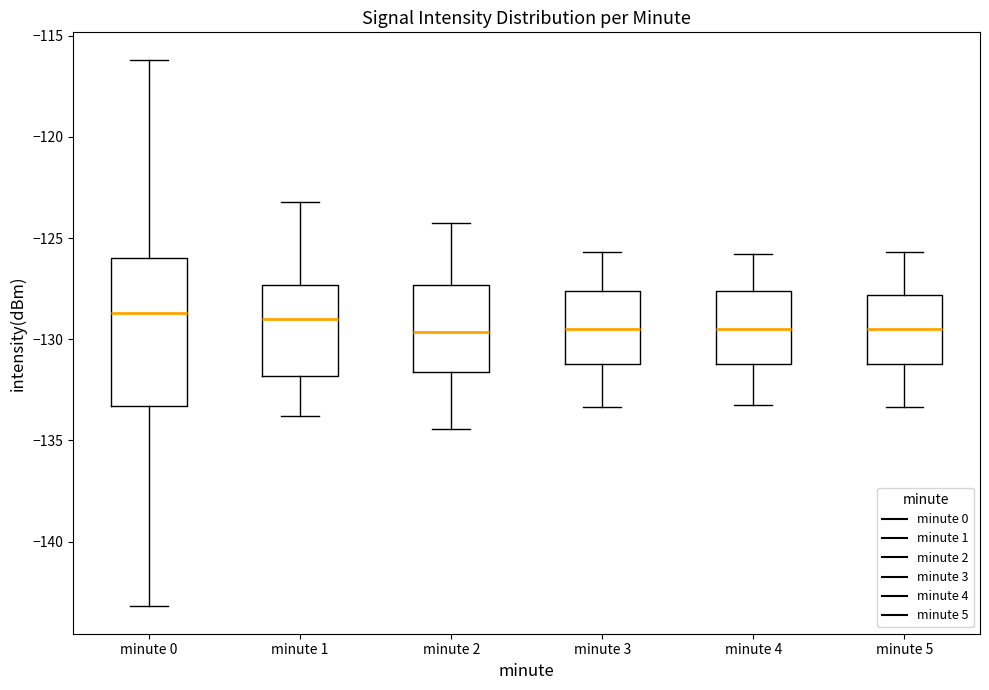

Reading left to right, read every box against the y-axis: the position of its median line, the range the box covers, and the ends of its whiskers. The values are not printed on the chart, so give them approximately, as read against the axis.

minute 0: median -128.5, box -133.5 to -126.0, whiskers -143.0 to -116.0
minute 1: median -129.0, box -132.0 to -127.5, whiskers -134.0 to -123.0
minute 2: median -129.5, box -131.5 to -127.5, whiskers -134.5 to -124.0
minute 3: median -129.5, box -131.0 to -127.5, whiskers -133.5 to -125.5
minute 4: median -129.5, box -131.0 to -127.5, whiskers -133.0 to -126.0
minute 5: median -129.5, box -131.0 to -128.0, whiskers -133.5 to -125.5